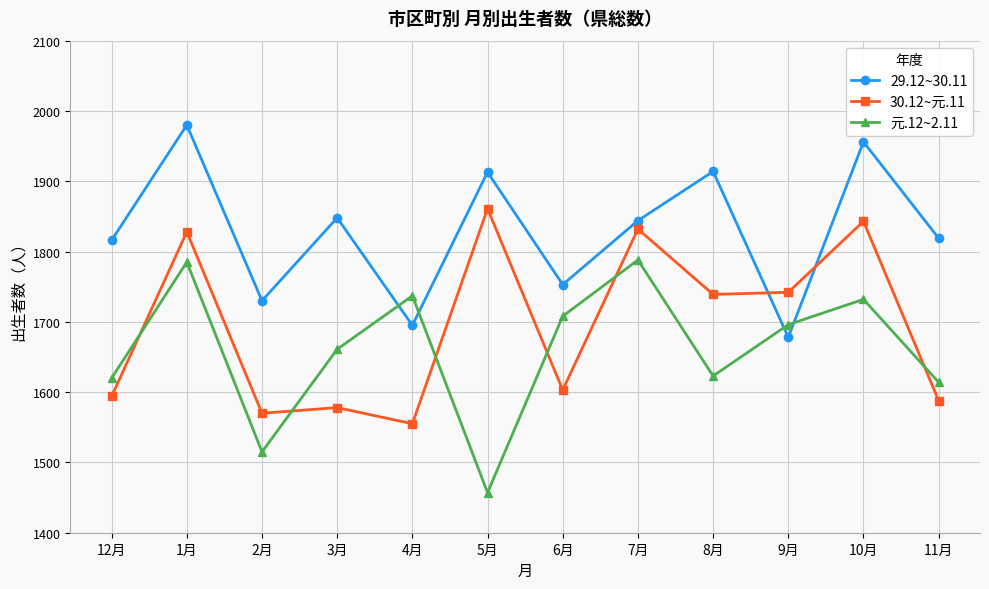

What is the average value of the 29.12~30.11 series?

1829